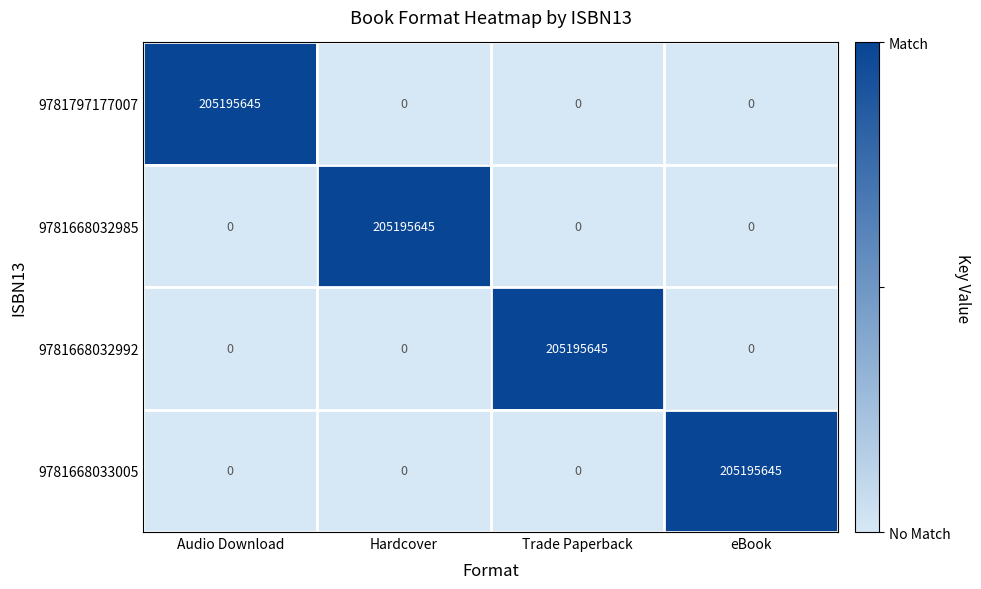

At which label does 9781668032985 reach its peak?

Hardcover